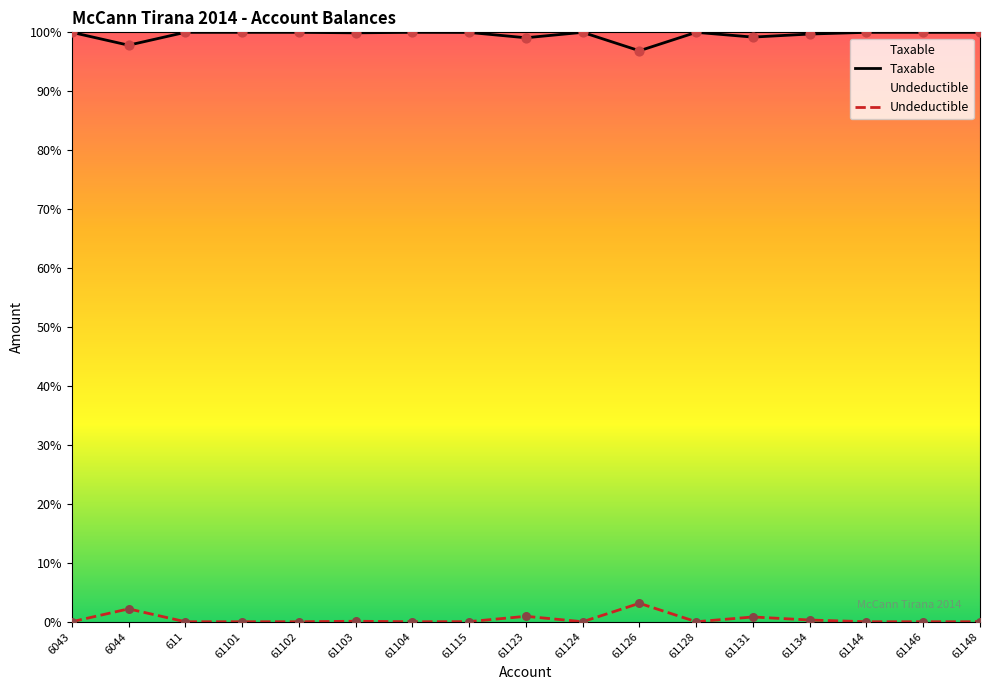

Which series has the widest spread of Y values?

Undeductible